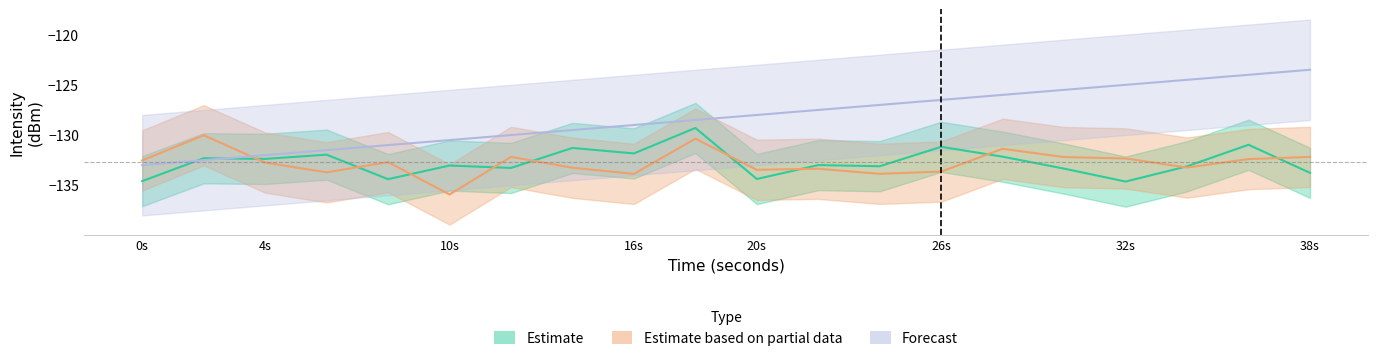

How many values in the Forecast series exceed -128?

9